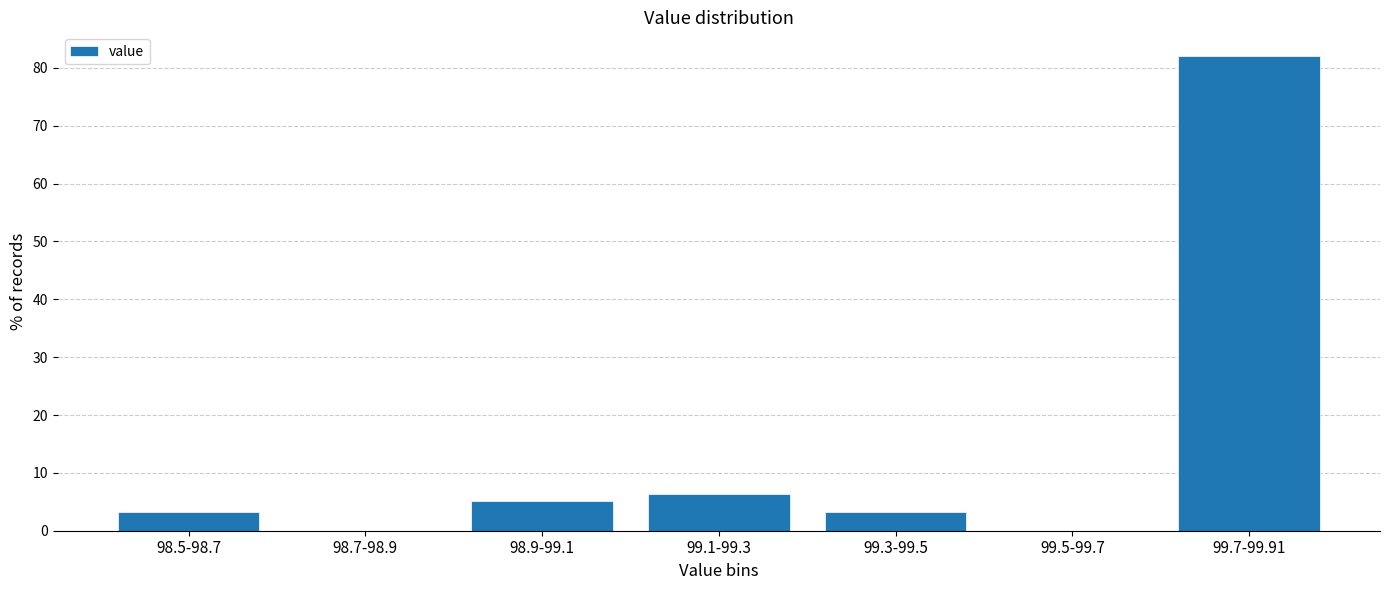

Reading right to left, transcribe all the data shown in this chart.

99.7-99.91=82.1	99.5-99.7=0.0	99.3-99.5=3.2	99.1-99.3=6.4	98.9-99.1=5.1	98.7-98.9=0.0	98.5-98.7=3.2